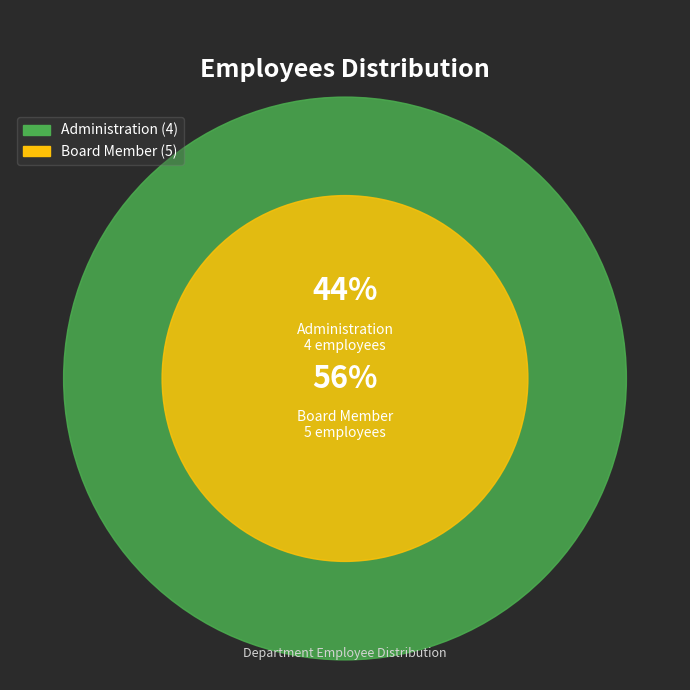

Rank the categories by value from lowest to highest.

Administration, Board Member